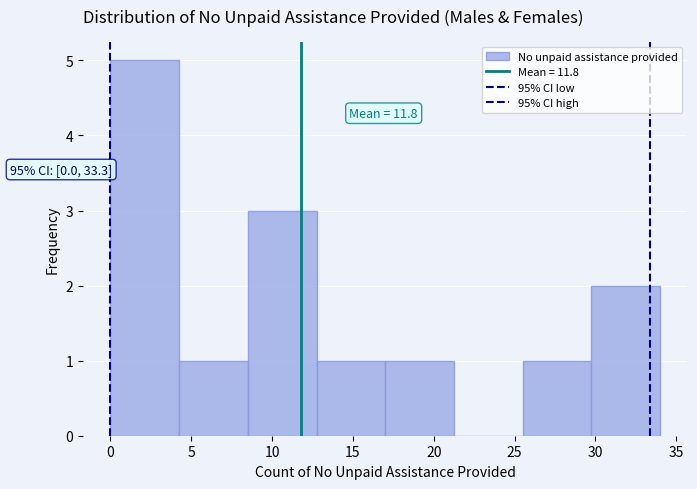

Over which range of the x-axis is the bar tallest?

0.00 to 4.25